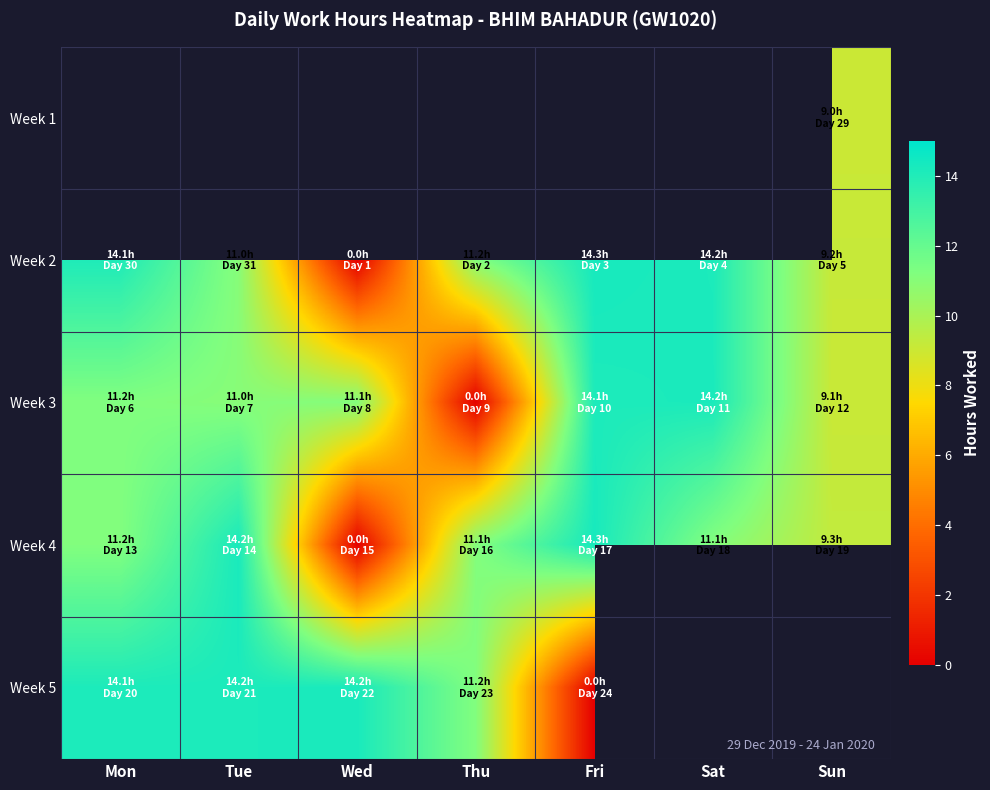

What is the difference between the highest and lowest values at Sun?

0.3